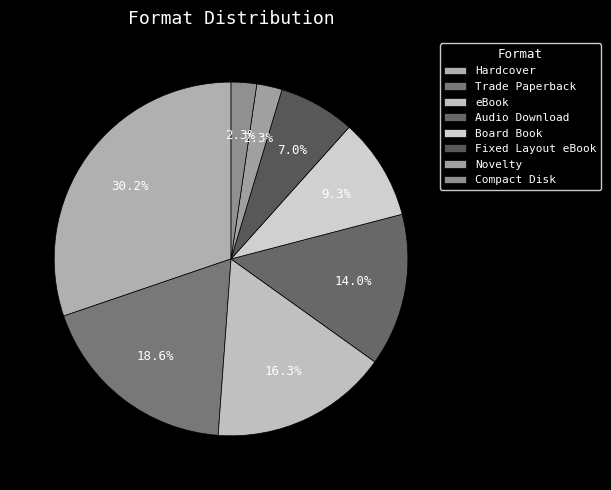

To the nearest percent, what is the average slice percentage?

12%